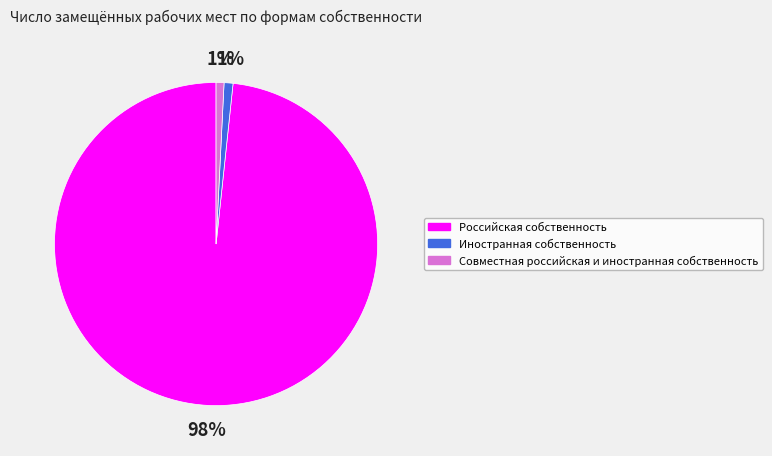

Do Иностранная собственность and Совместная российская и иностранная собственность together represent more than half of the pie?

No